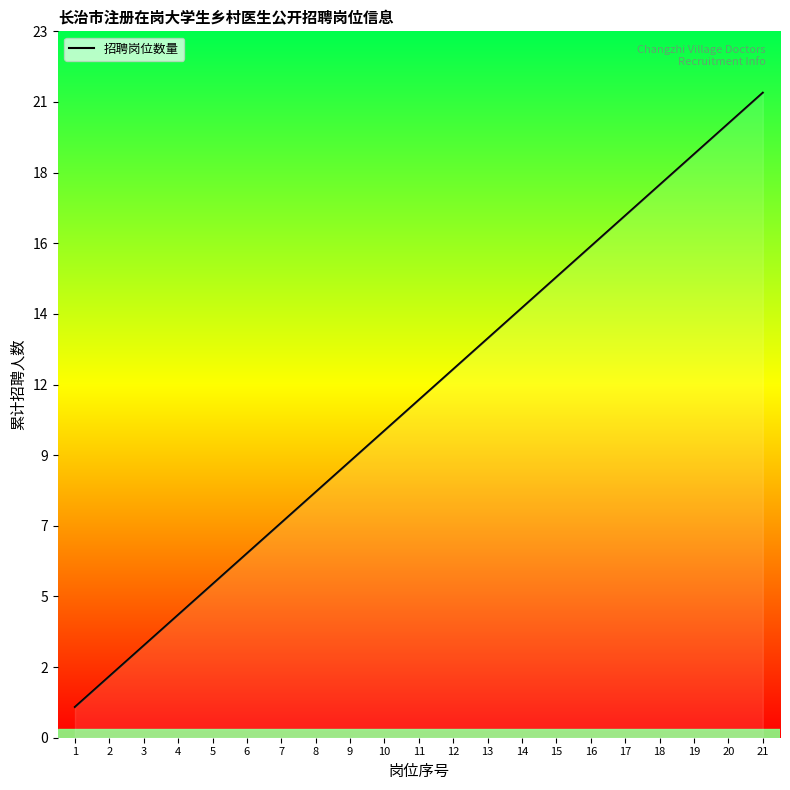

Does the chart display data point markers on the line(s)?

No